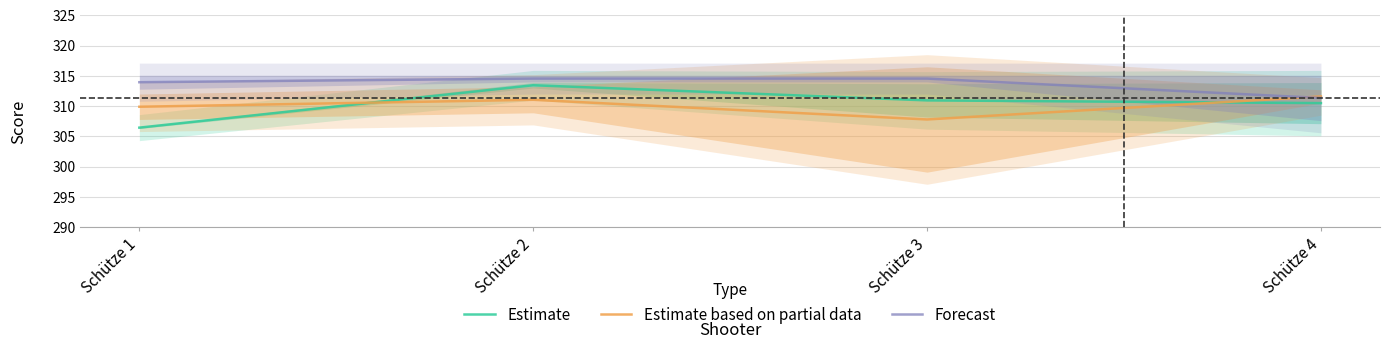

What is the value of the Estimate point at the 3rd from the left?

310.9